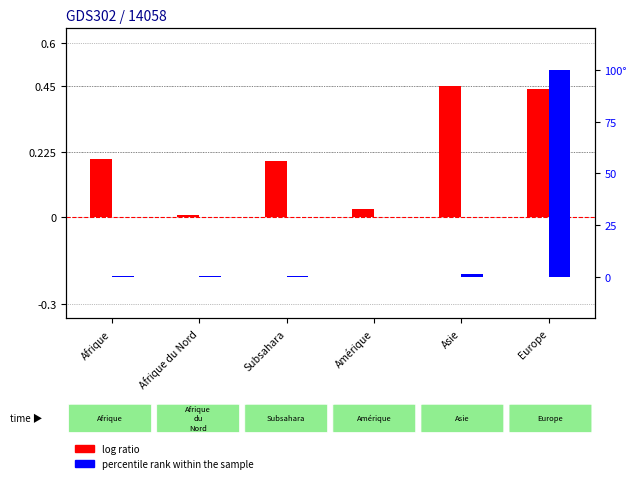

What is the difference between the percentile rank within the sample values at Asie and Amérique?

1.1